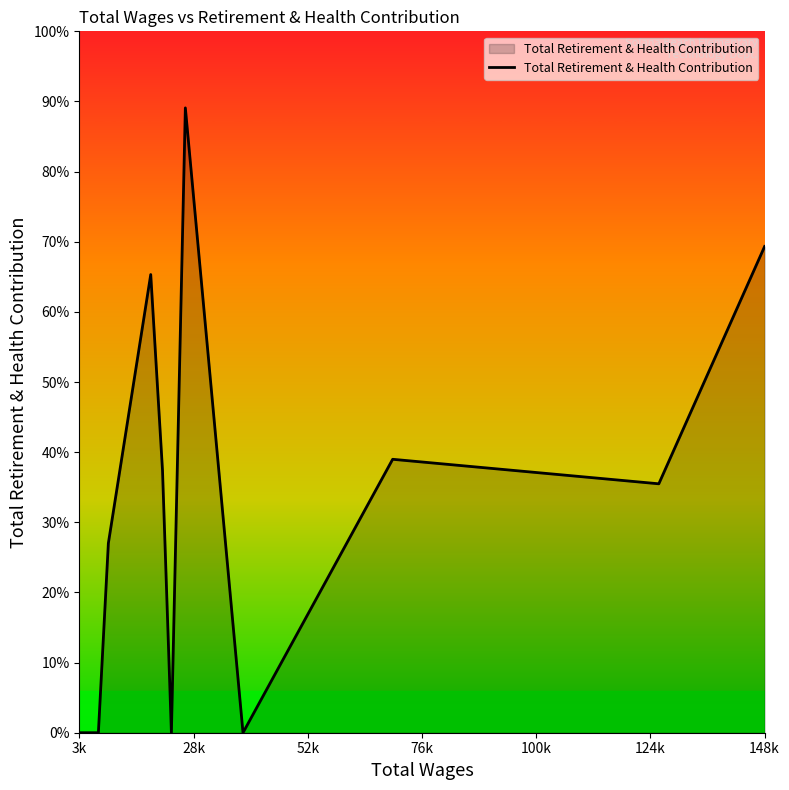

Does the chart display data point markers on the line(s)?

No